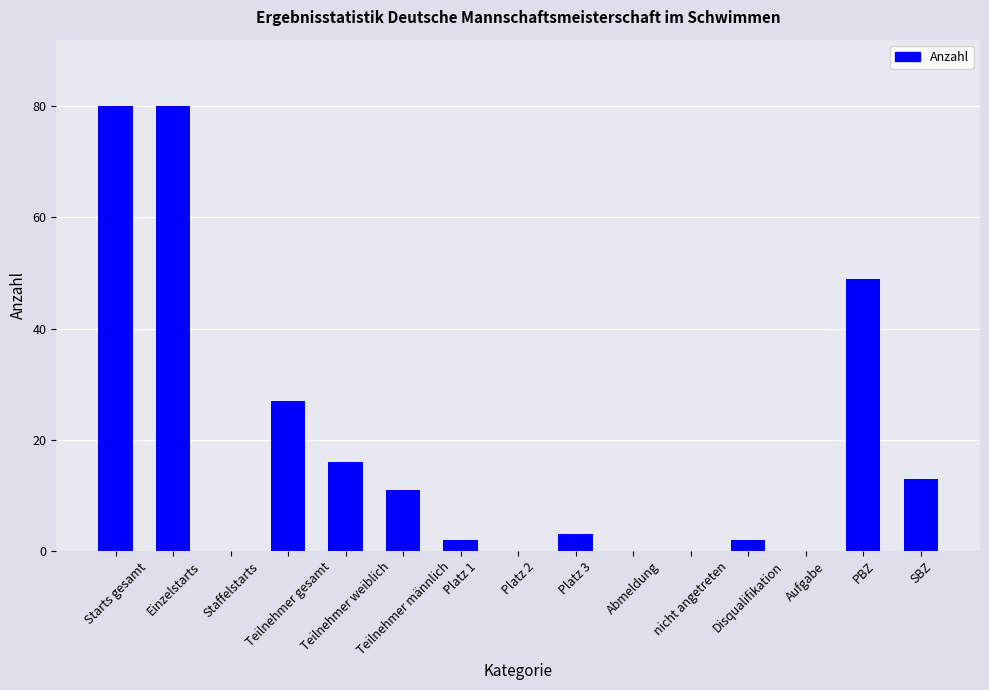

How many data points does each series have?

15